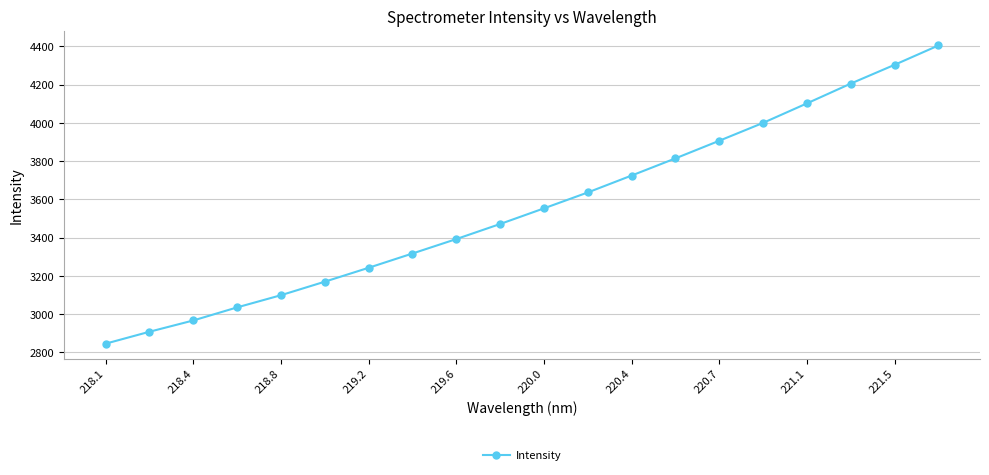

True or false: there are more than 2 points higher than both neighbors.

False